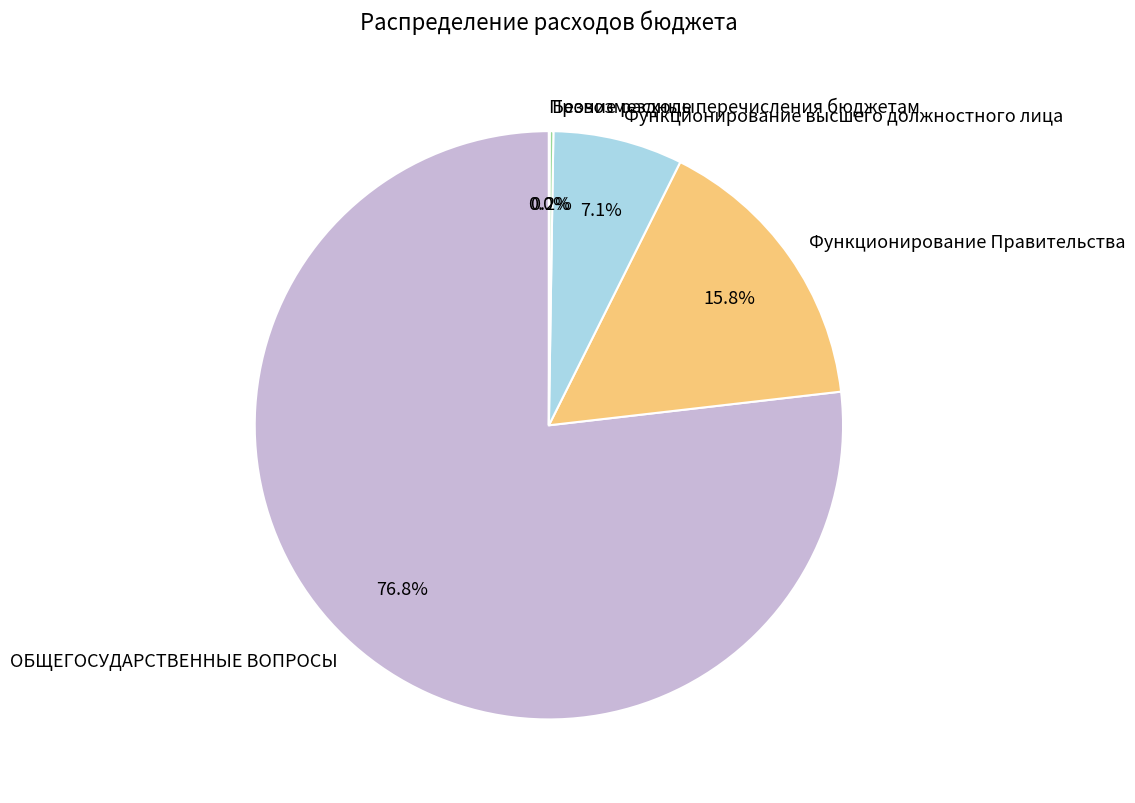

Which slice is the largest?

ОБЩЕГОСУДАРСТВЕННЫЕ ВОПРОСЫ